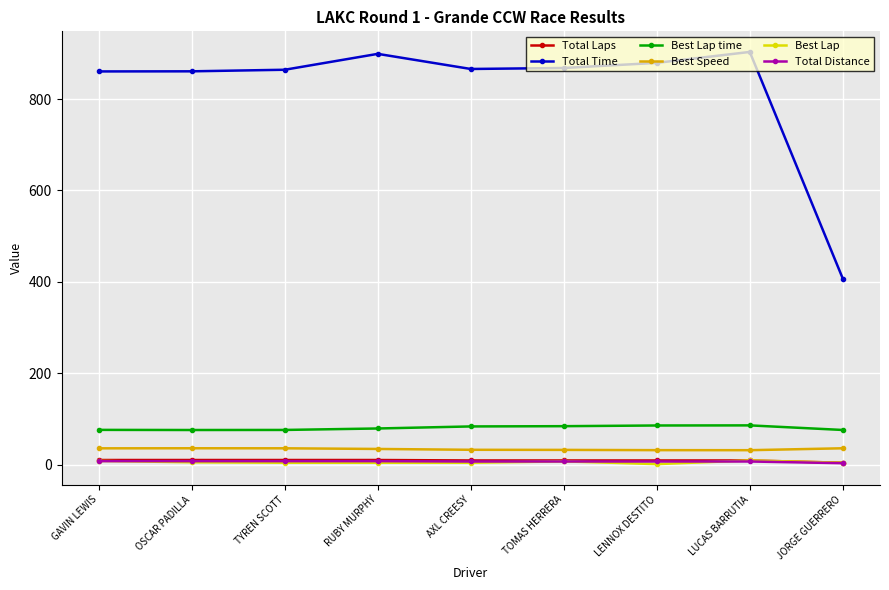

True or false: Total Time has more than 0 points higher than both neighbors.

True